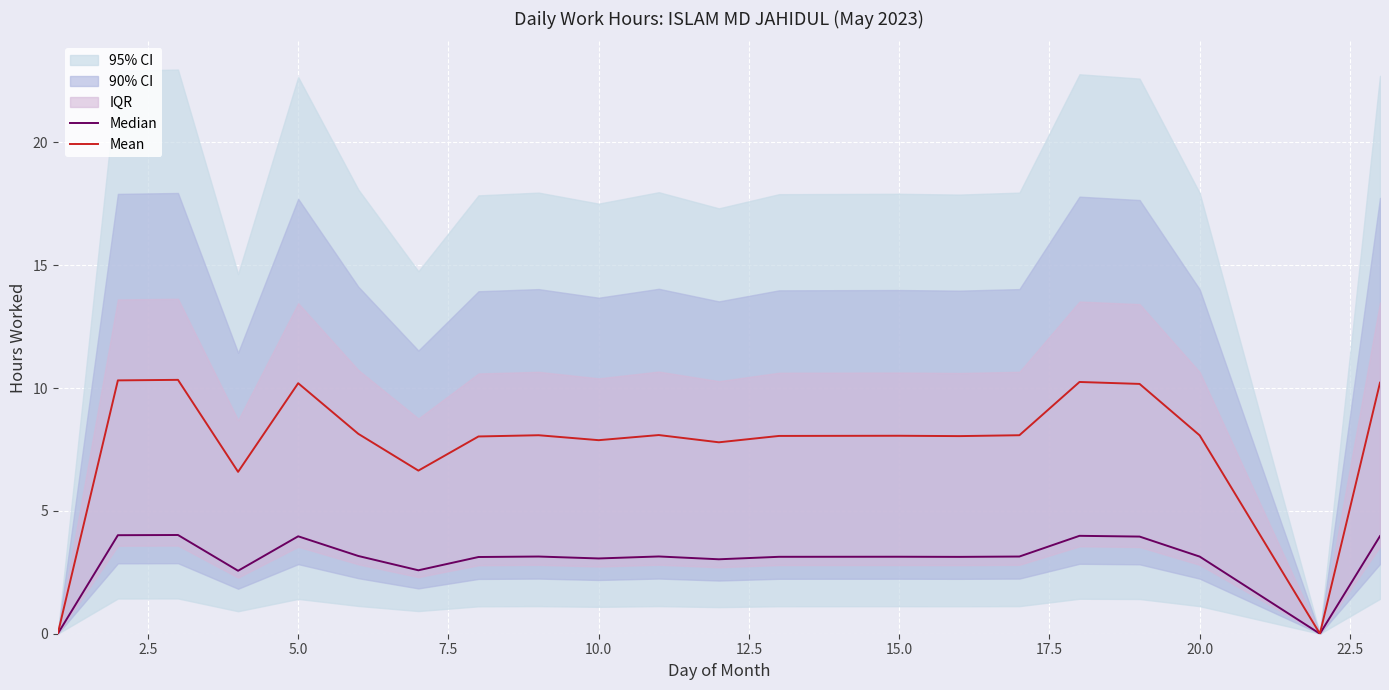

True or false: Median and Mean cross at least once.

False